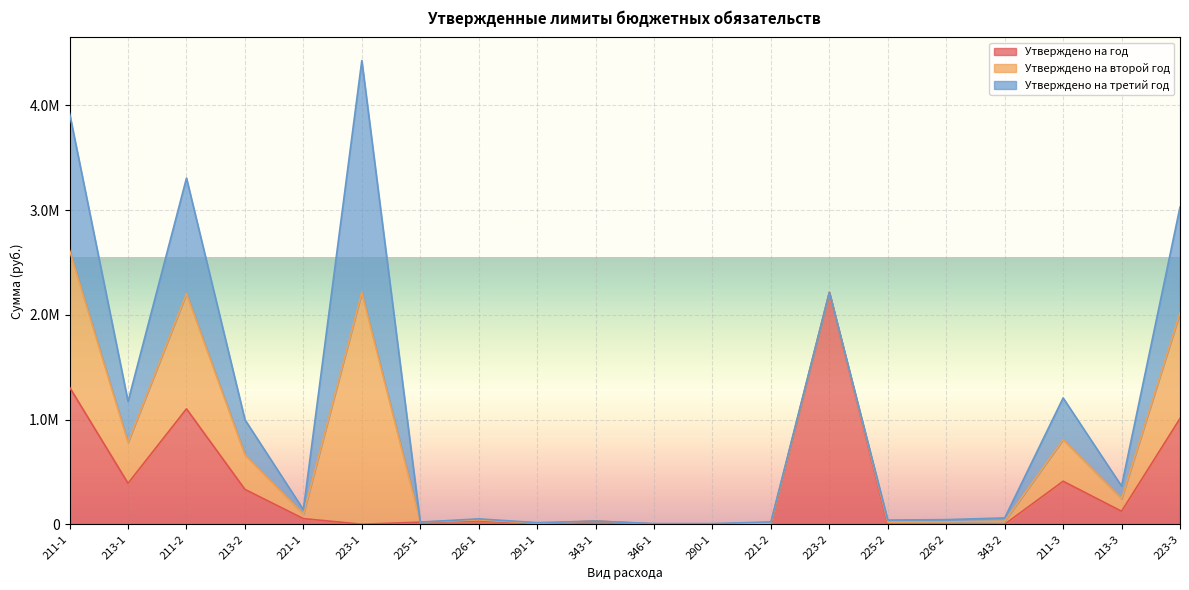

What is the difference between the maximum and minimum values in the Утверждено на год series?

2214000.0